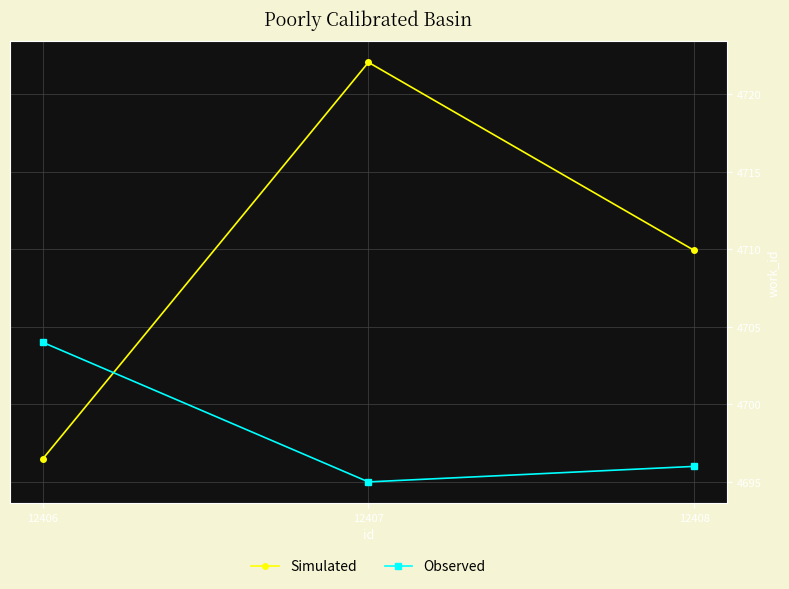

Between 12406 and 12407, which series saw the biggest shift?

Simulated